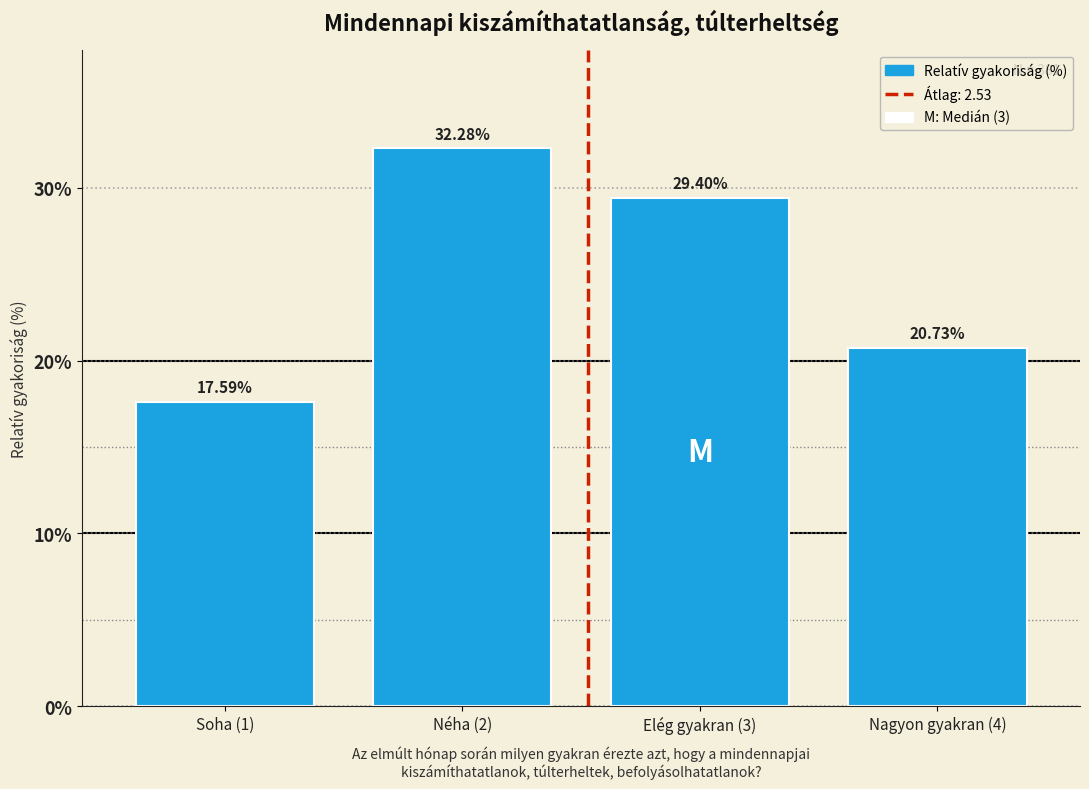

List the labels in order of value, smallest first.

Soha (1), Nagyon gyakran (4), Elég gyakran (3), Néha (2)